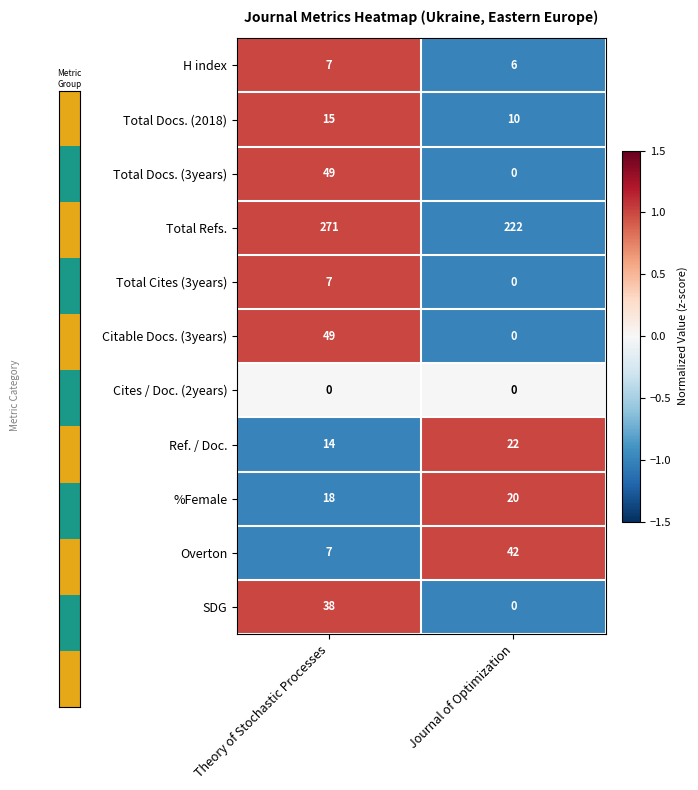

Reading right to left, transcribe all the data shown in this chart.

H index: Journal of Optimization=6	Theory of Stochastic Processes=7
Total Docs. (2018): Journal of Optimization=10	Theory of Stochastic Processes=15
Total Docs. (3years): Journal of Optimization=0	Theory of Stochastic Processes=49
Total Refs.: Journal of Optimization=222	Theory of Stochastic Processes=271
Total Cites (3years): Journal of Optimization=0	Theory of Stochastic Processes=7
Citable Docs. (3years): Journal of Optimization=0	Theory of Stochastic Processes=49
Cites / Doc. (2years): Journal of Optimization=0	Theory of Stochastic Processes=0
Ref. / Doc.: Journal of Optimization=22	Theory of Stochastic Processes=14
%Female: Journal of Optimization=20	Theory of Stochastic Processes=18
Overton: Journal of Optimization=42	Theory of Stochastic Processes=7
SDG: Journal of Optimization=0	Theory of Stochastic Processes=38